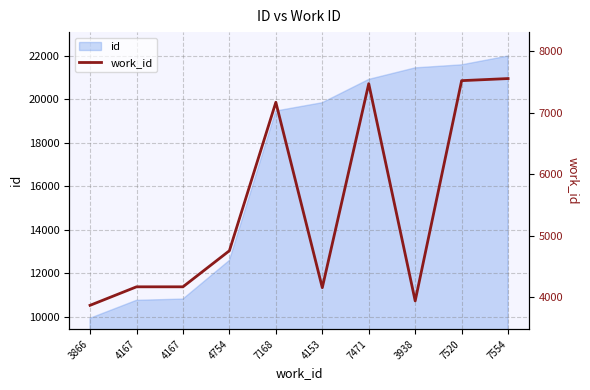

How many lines are shown in the chart?

1